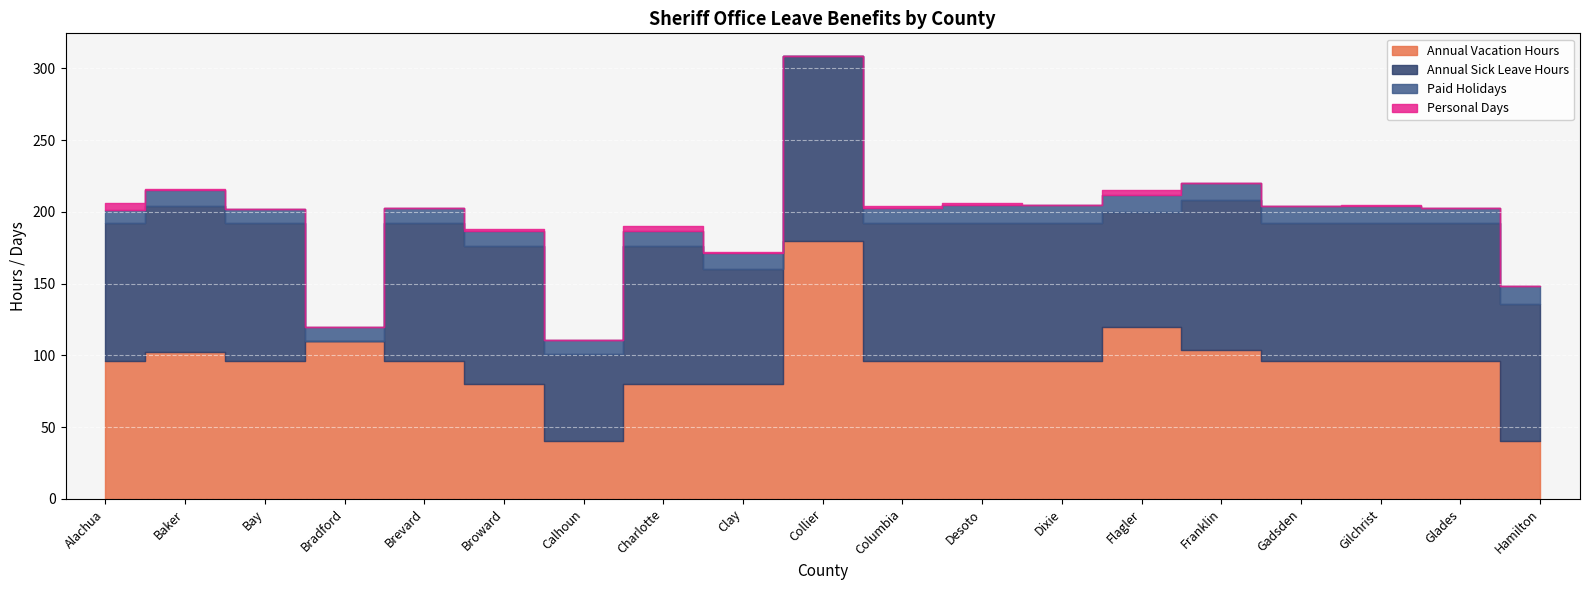

How many lines are shown in the chart?

4